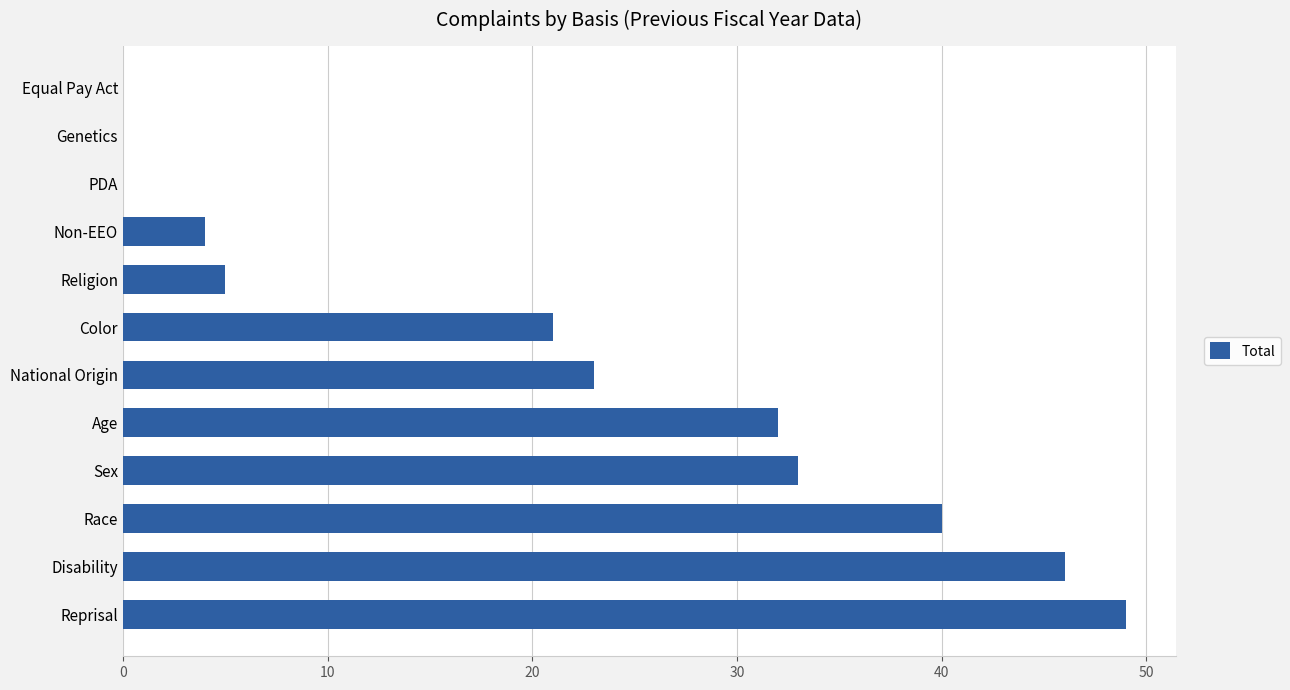

Between Non-EEO and Disability, which is larger?

Disability